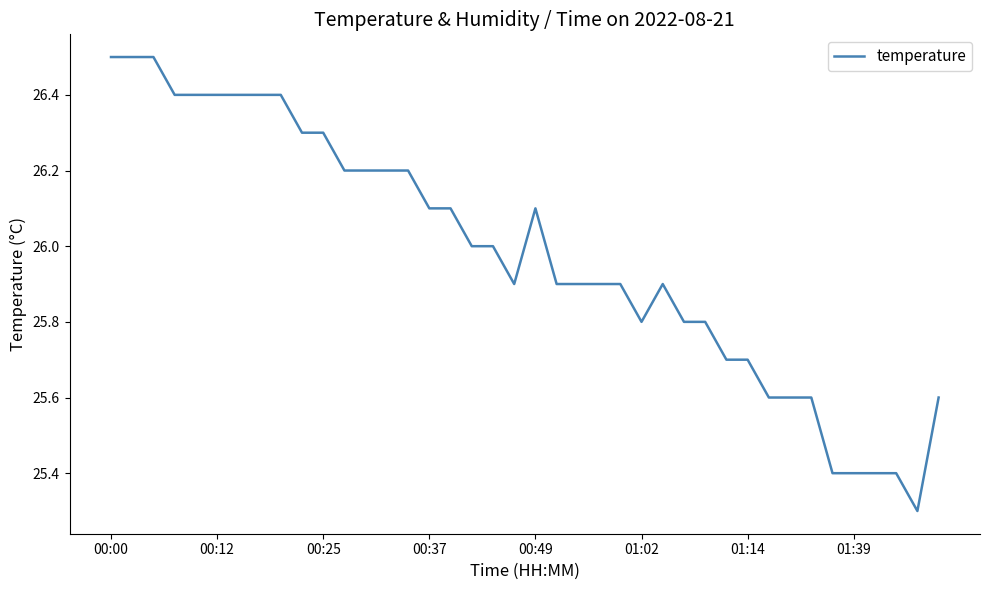

What is the difference between the second highest and second lowest values?

1.1